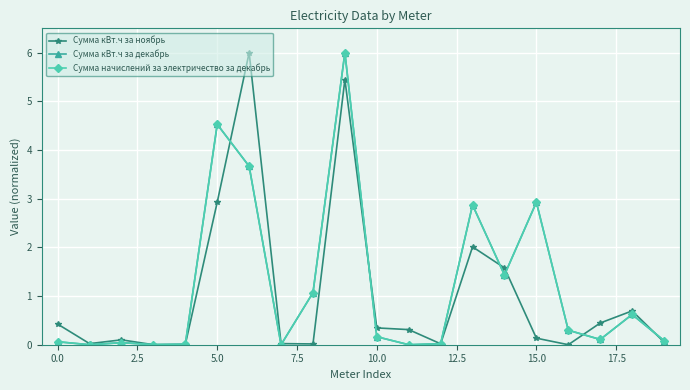

Does the chart have visible grid lines?

Yes